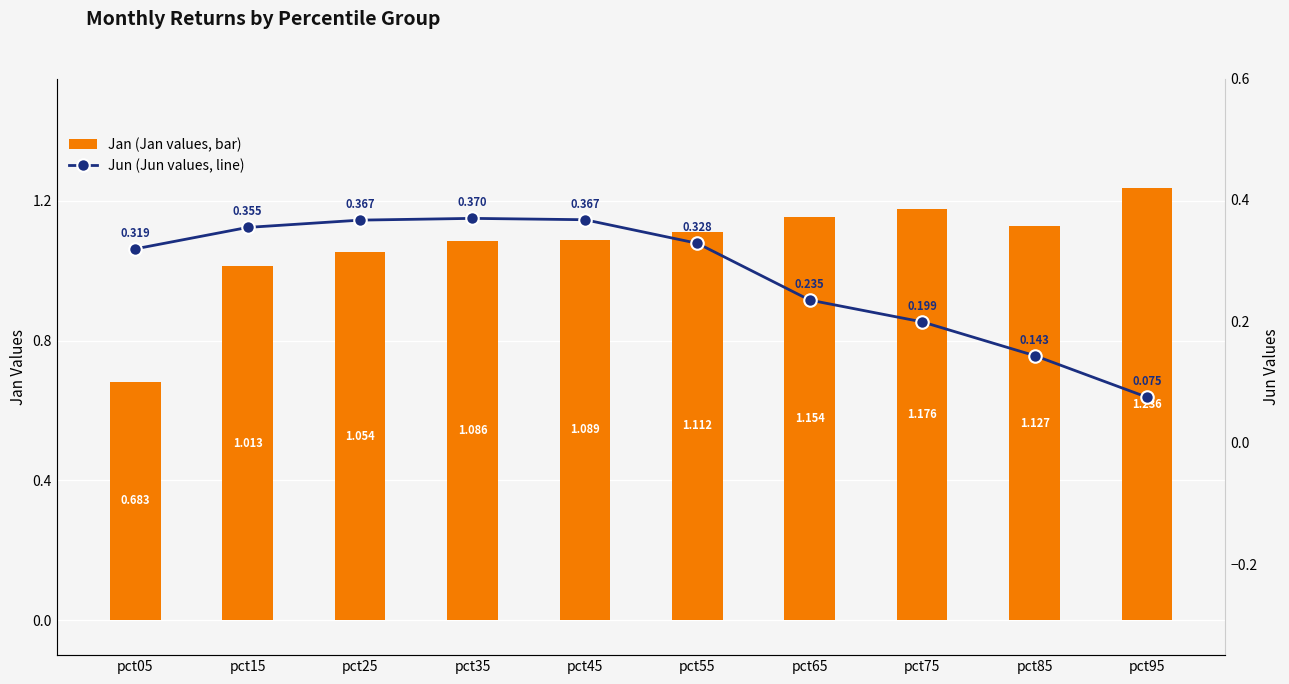

What is the spread (max minus min) of values at pct45?

0.7